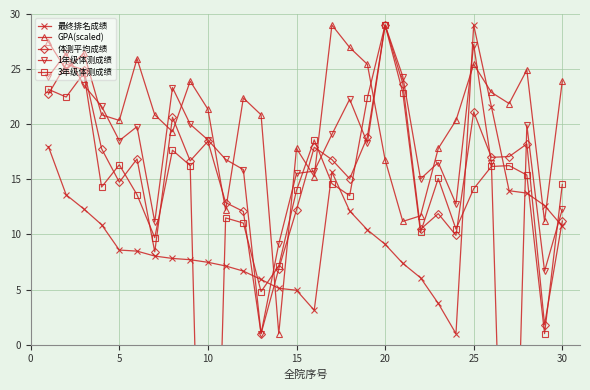

What is the minimum value shown in the chart?

-45.7